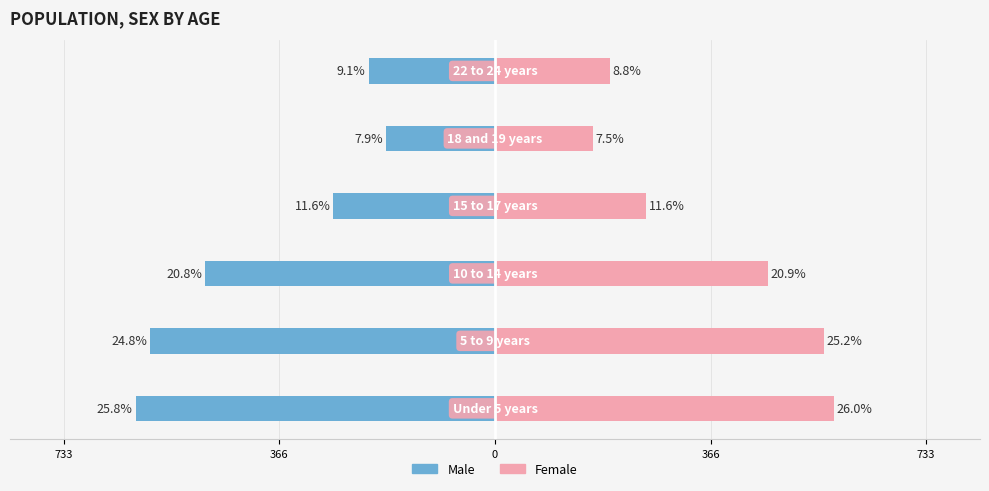

What is the difference between the maximum and minimum values in the Male series?

425